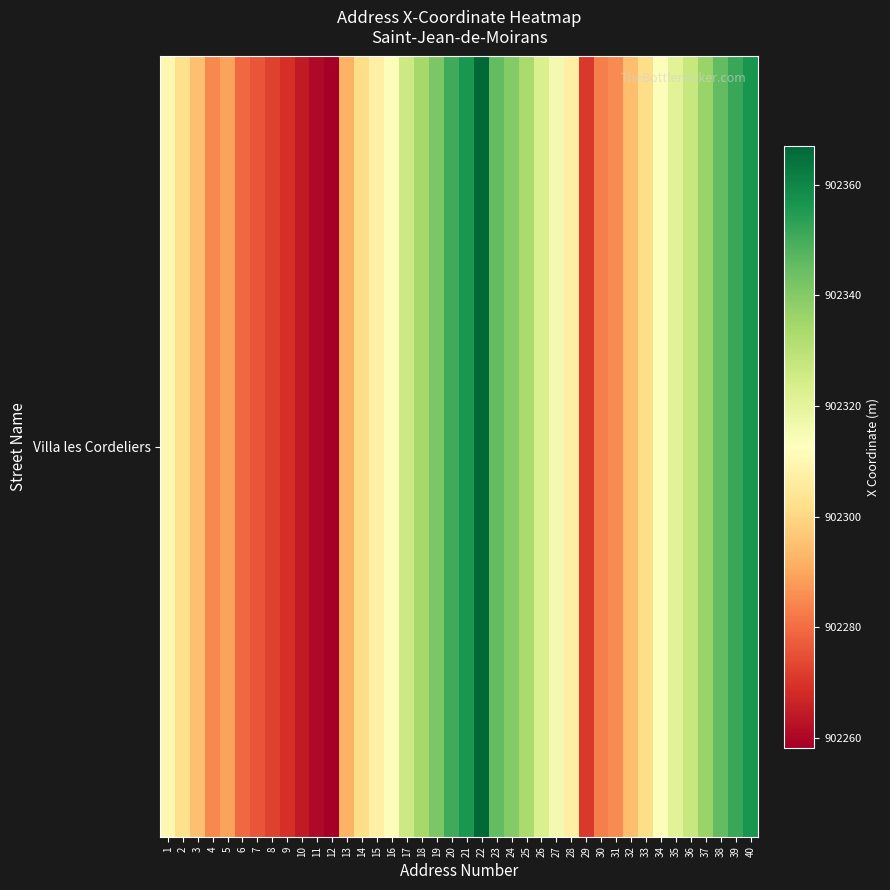

True or false: the data shows 1427327.7 at 34.

False